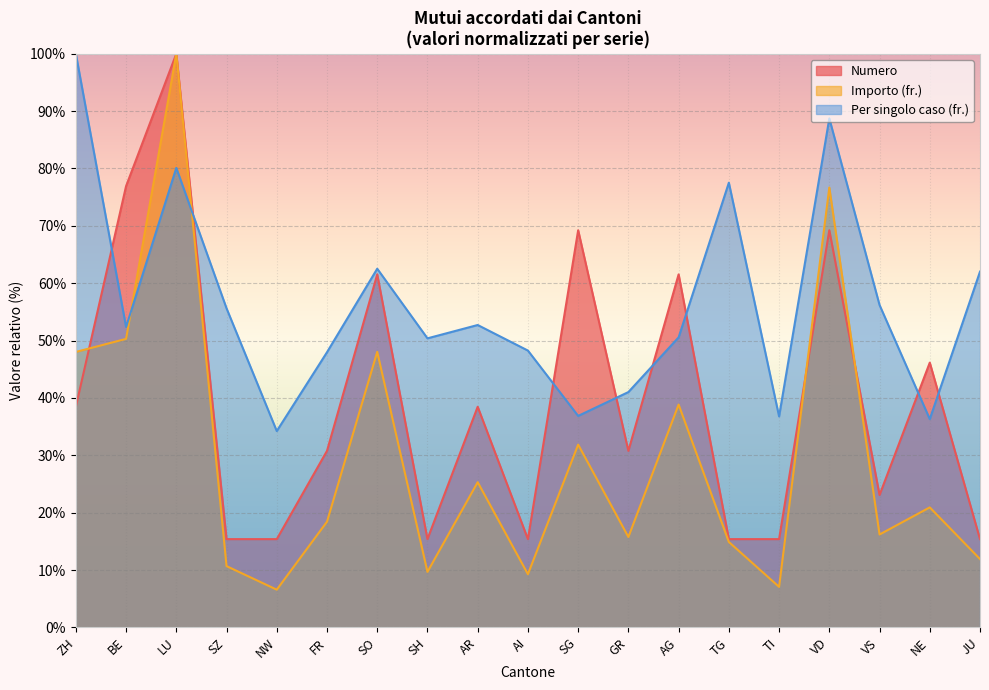

What is the maximum value for Per singolo caso (fr.)?

100.0